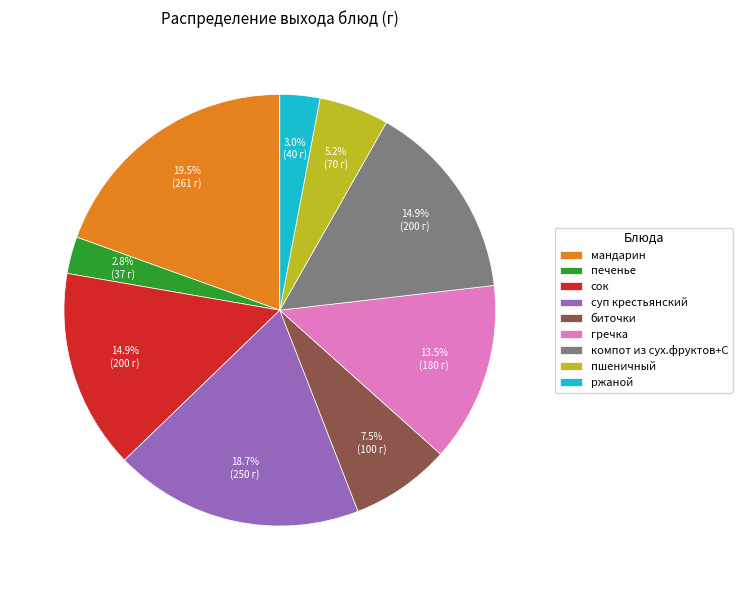

To the nearest percent, what is the average slice percentage?

11%